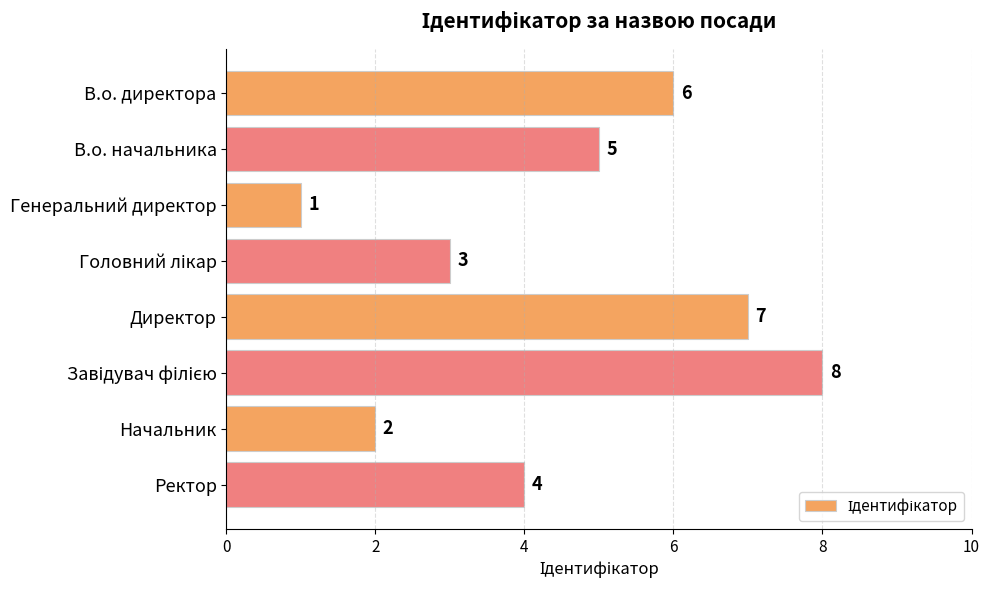

Are the bars horizontal?

Yes